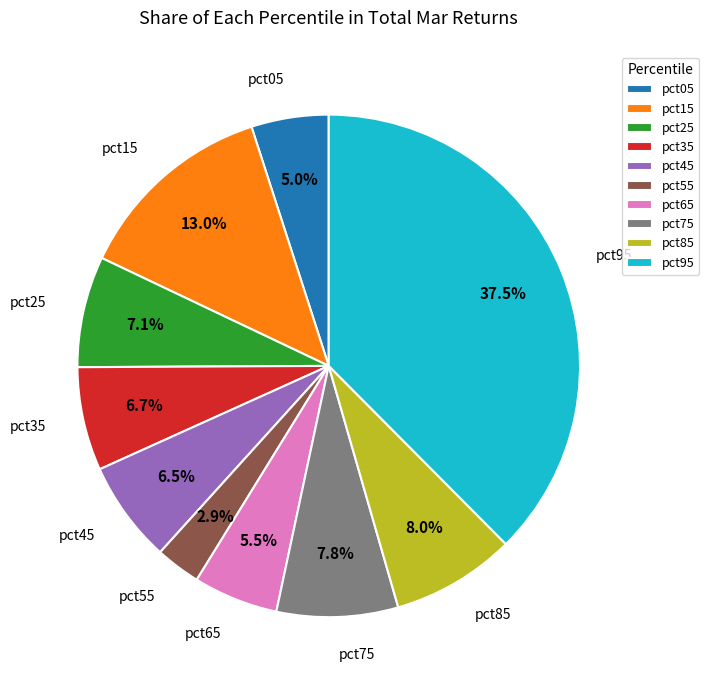

Is there any slice that represents more than half of the pie?

No